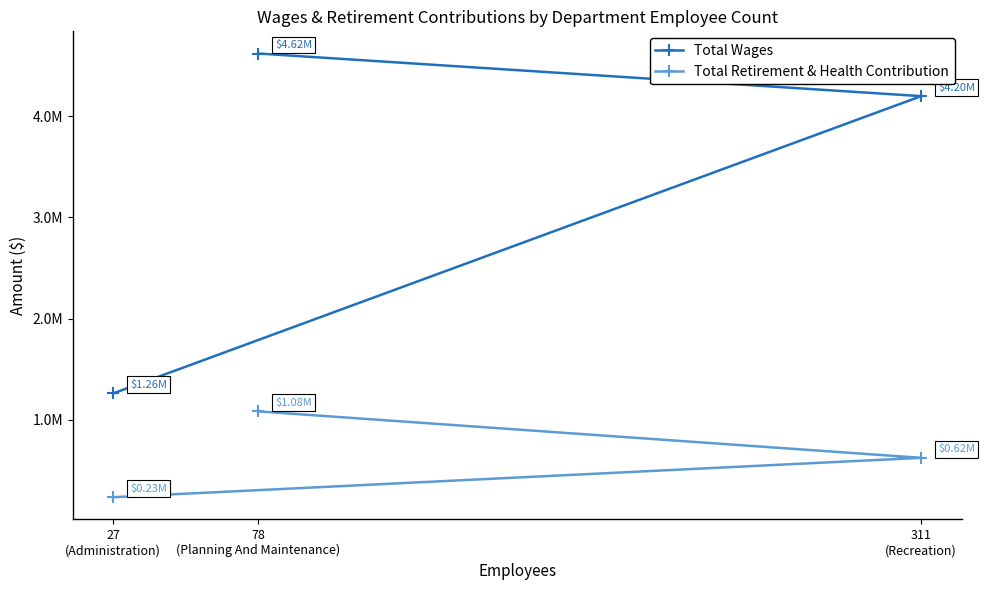

Between 311
(Recreation) and 27
(Administration), which is larger?

311
(Recreation)